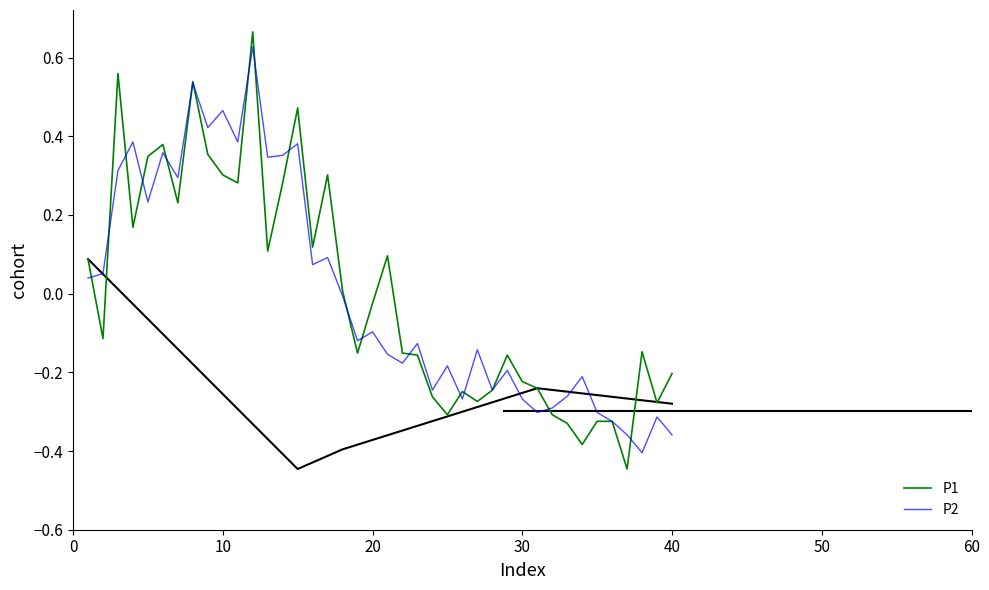

True or false: P1 has more than 1 points higher than both neighbors.

True